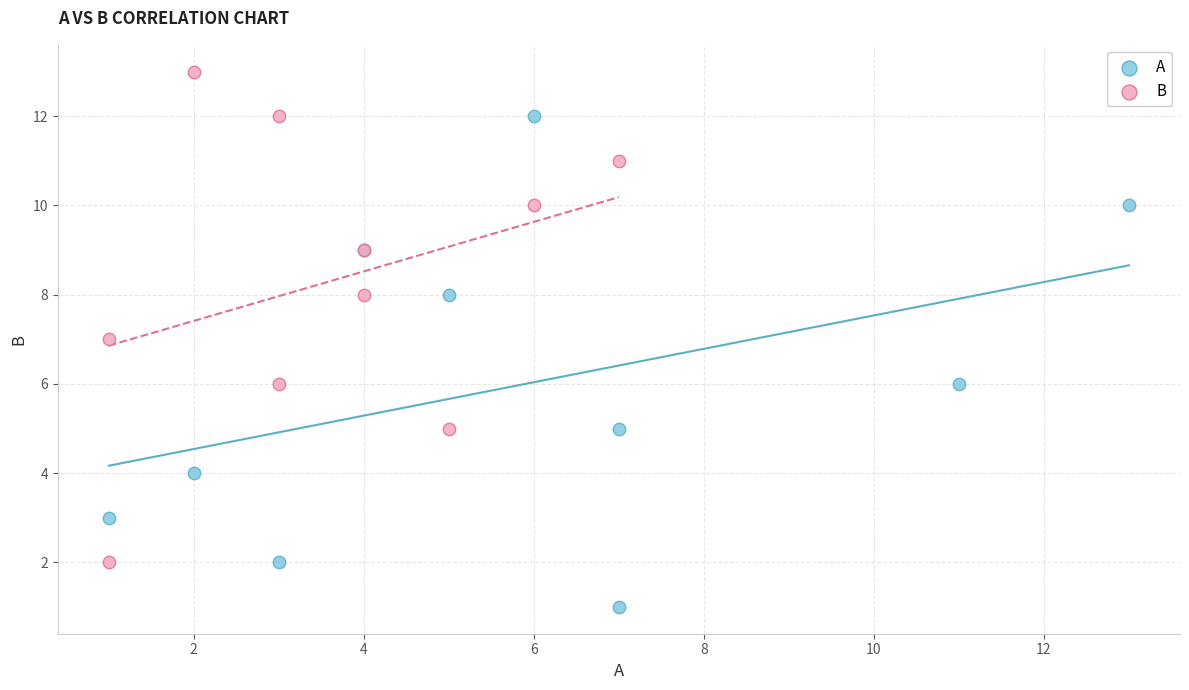

Which series contains the lowest Y value?

A